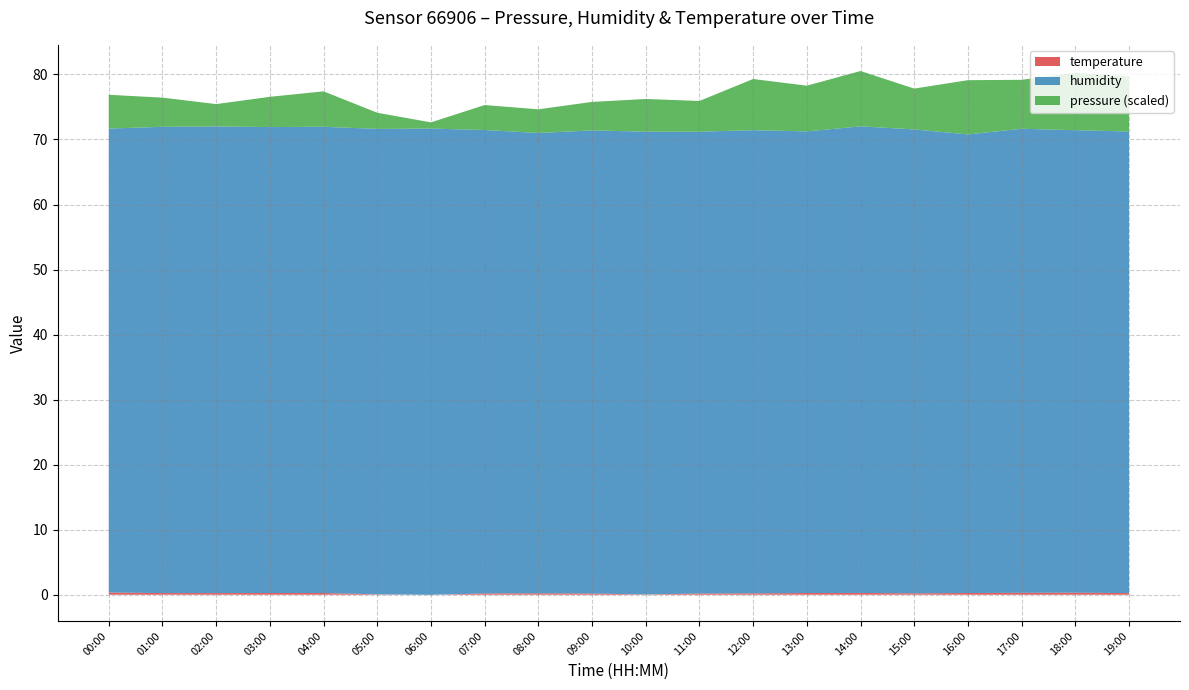

Reading left to right, list all the values displayed in this chart.

pressure: 97431.9	97424.9	97414.3	97426.5	97434.4	97404.8	97389.5	97418.4	97416.4	97423.8	97430.3	97427.2	97458.7	97450.2	97465.1	97442.8	97463.4	97455.2	97468.3	97464.4
humidity: 71.3	71.7	71.8	71.7	71.7	71.6	71.7	71.3	70.8	71.2	71.2	71.0	71.2	71.0	71.8	71.3	70.5	71.4	71.1	71.0
temperature: 0.3	0.2	0.2	0.3	0.3	0.1	-0.0	0.2	0.2	0.2	0.0	0.2	0.2	0.3	0.3	0.2	0.3	0.3	0.3	0.2